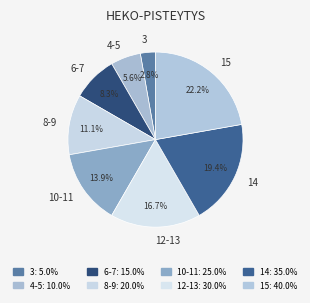

What is the smallest slice in the pie chart?

3